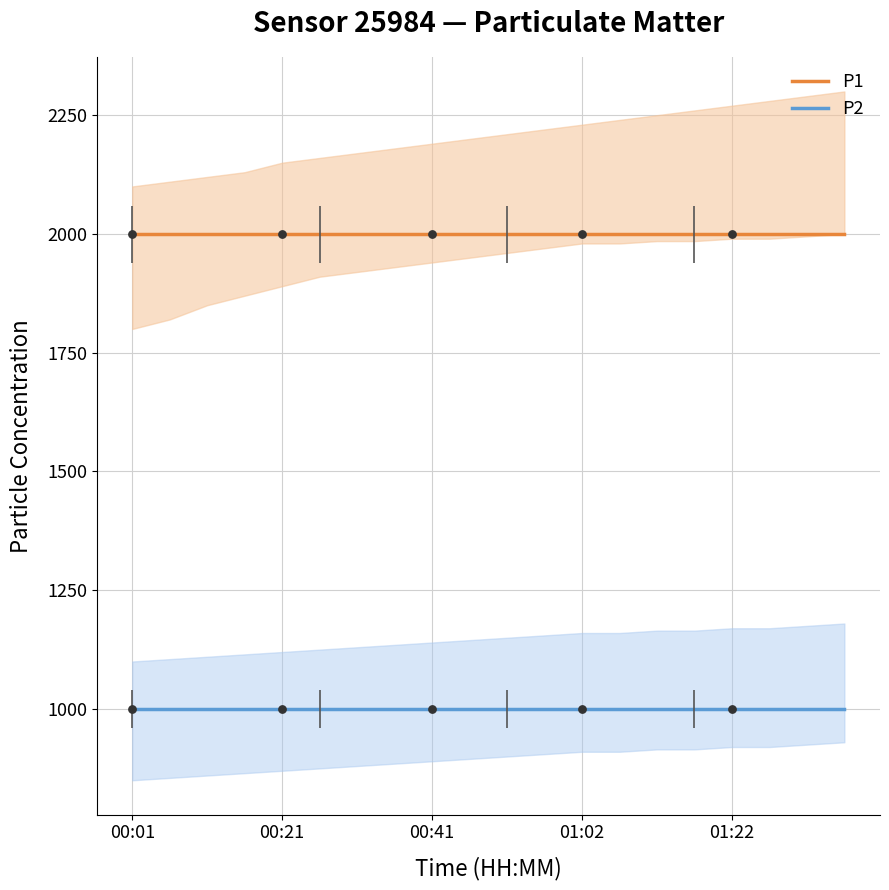

Is the value of P1 at 00:21 greater than the value of P2 at 01:22?

Yes